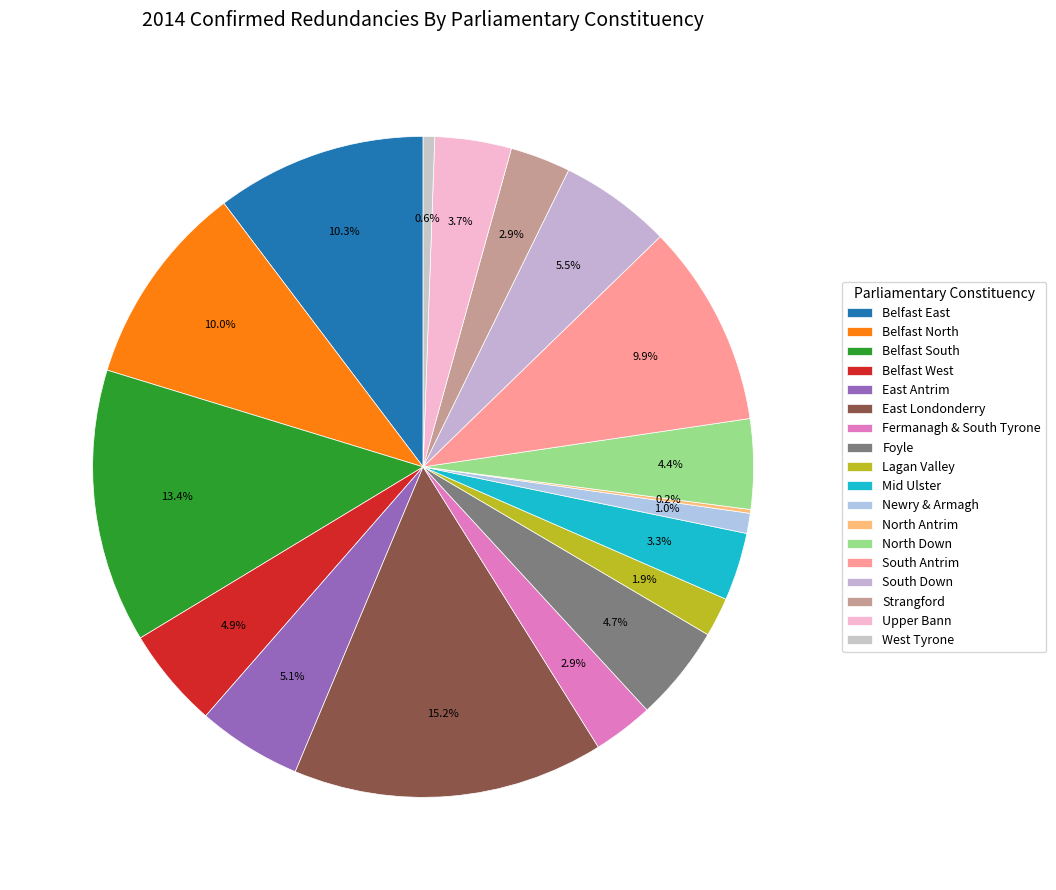

To the nearest percent, what is the difference between the Foyle and Belfast East slice percentages?

6%